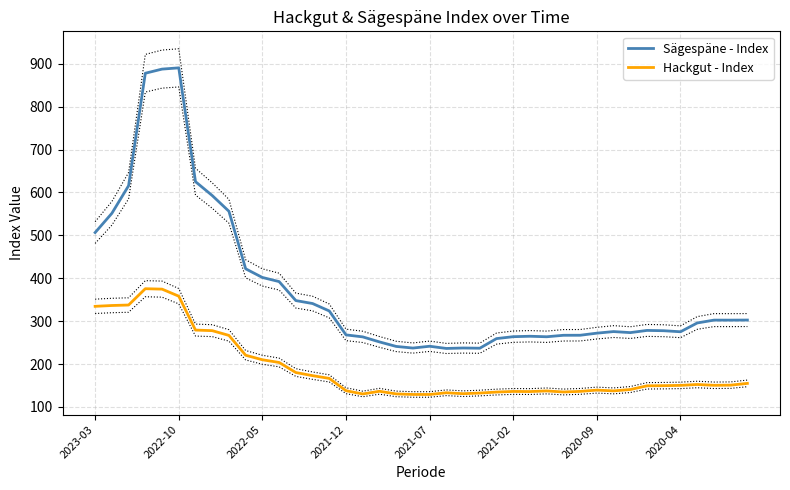

True or false: Hackgut - Index and Sägespäne - Index intersect in this chart.

False